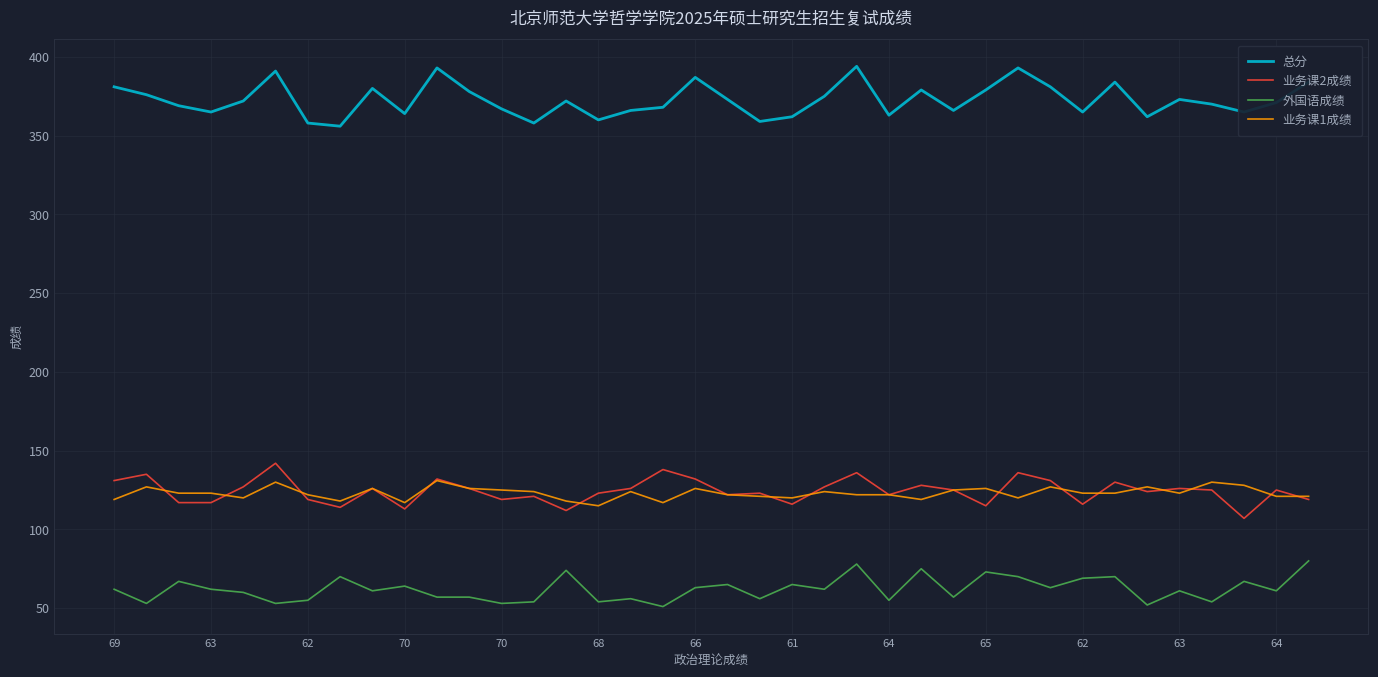

True or false: 总分 and 外国语成绩 intersect in this chart.

False